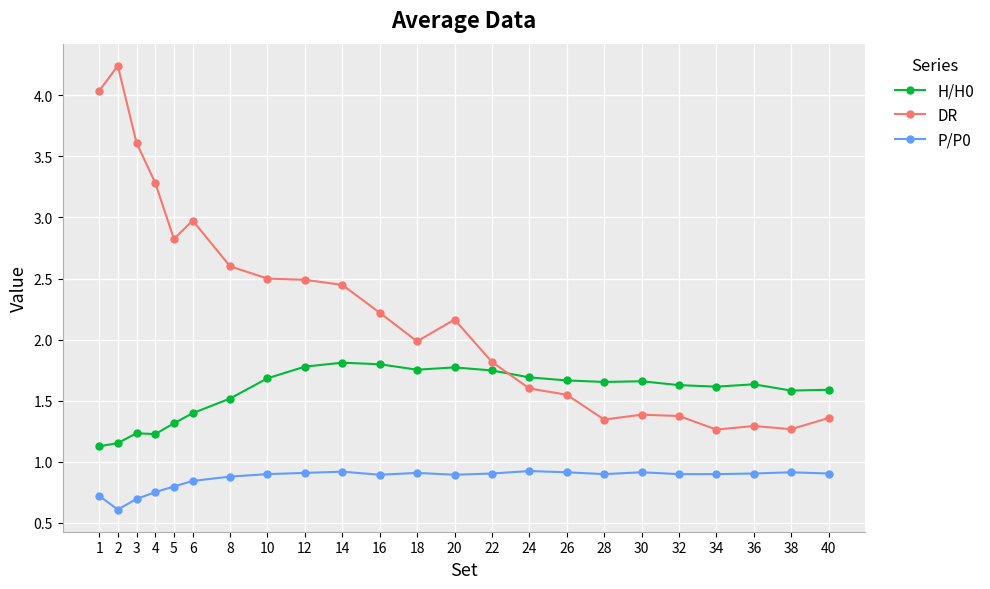

At how many categories does at least one series exceed 3?

4